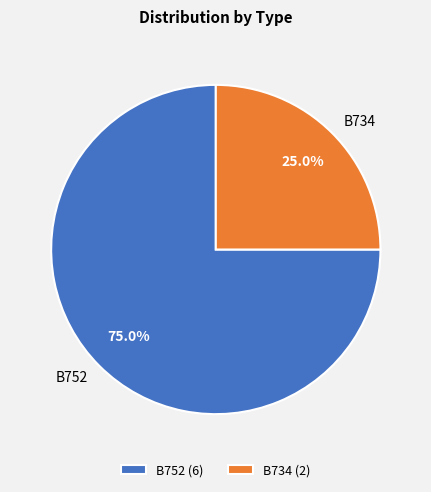

Rank the categories by value from highest to lowest.

B752, B734